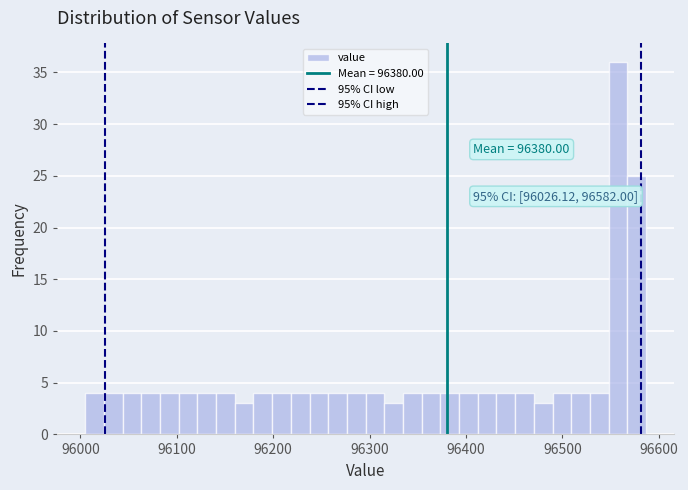

Read against the x-axis, roughly where is the centre of the tallest bar?

96560